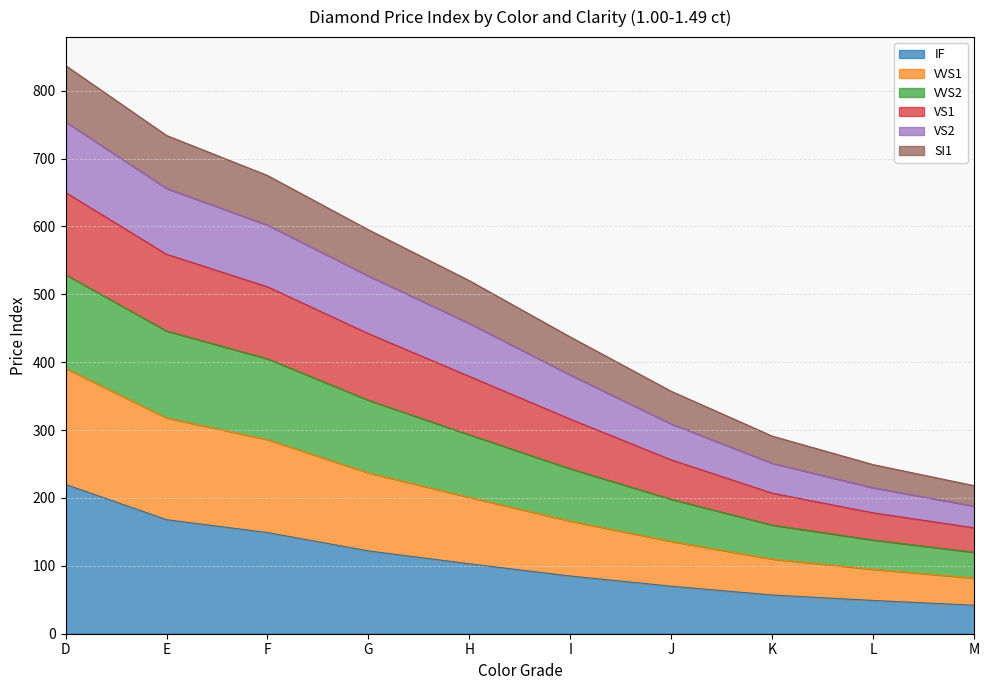

What are all the series names shown in the legend?

IF, VVS1, VVS2, VS1, VS2, SI1